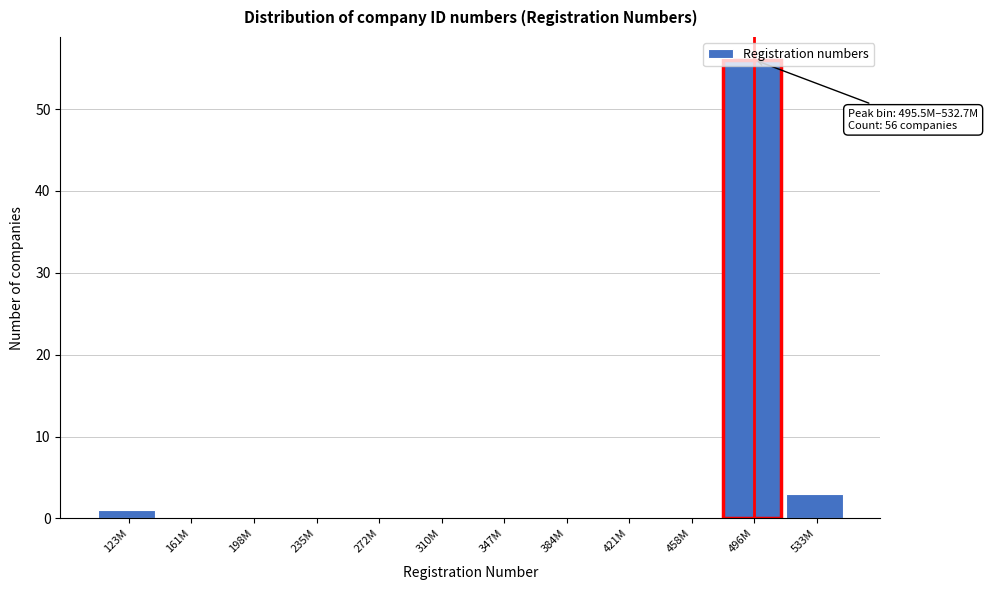

What is the sum of all values?

60